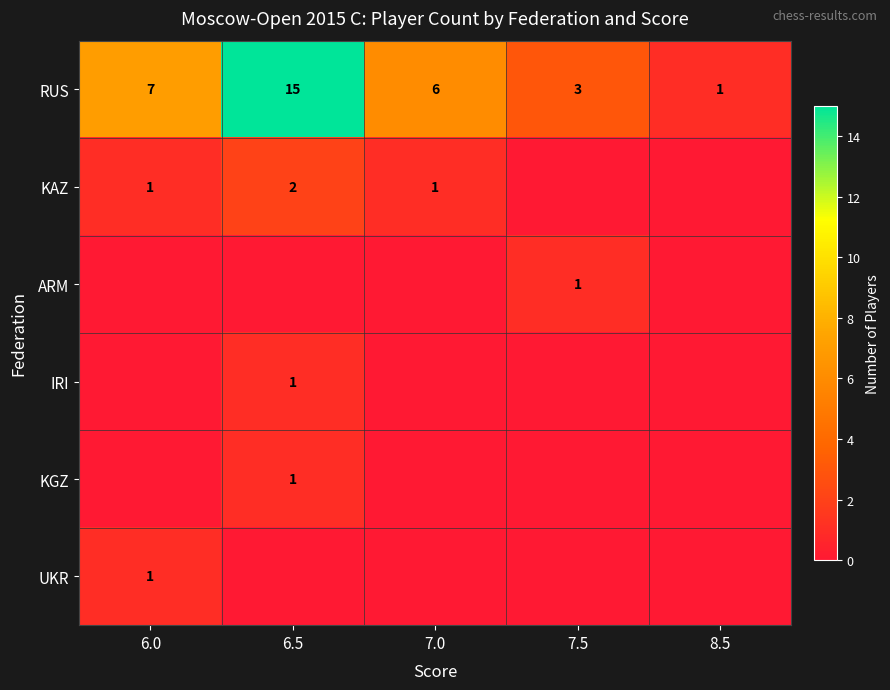

At which label is RUS closest to 8?

6.0